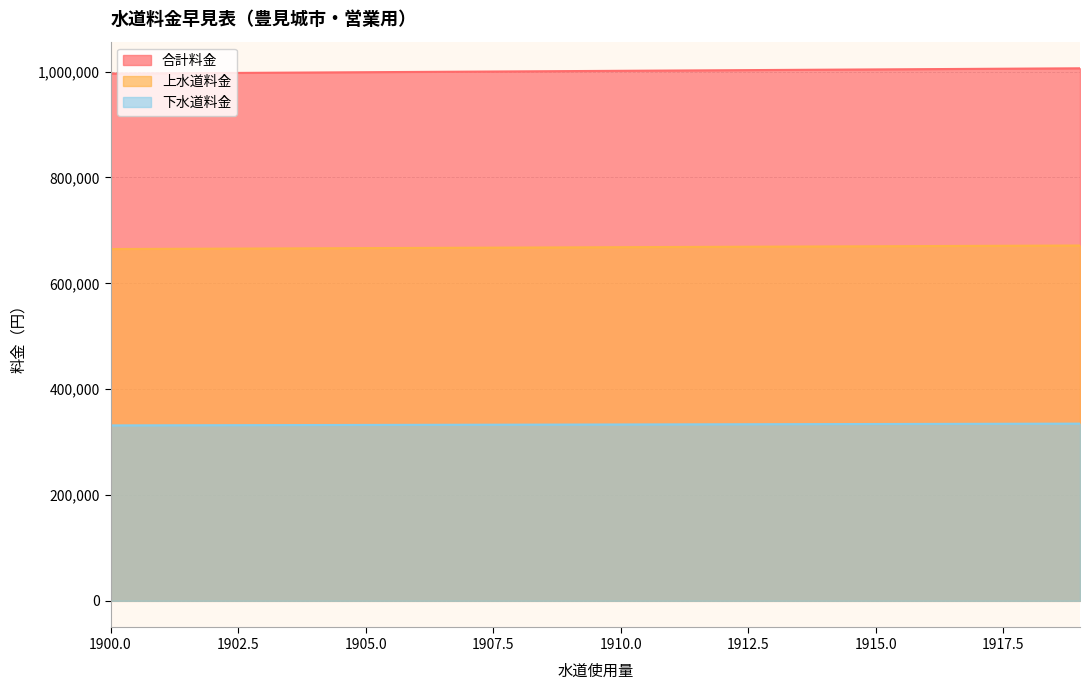

True or false: 上水道料金 has a value of 997381 at 1902.

True